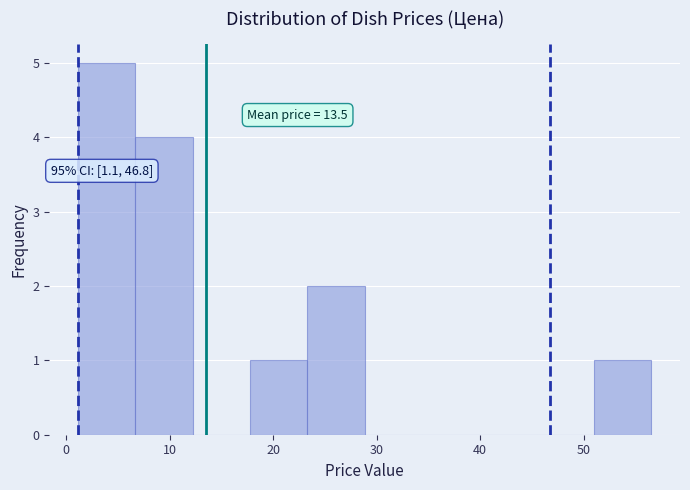

Which range on the x-axis has the tallest bar?

1 to 7